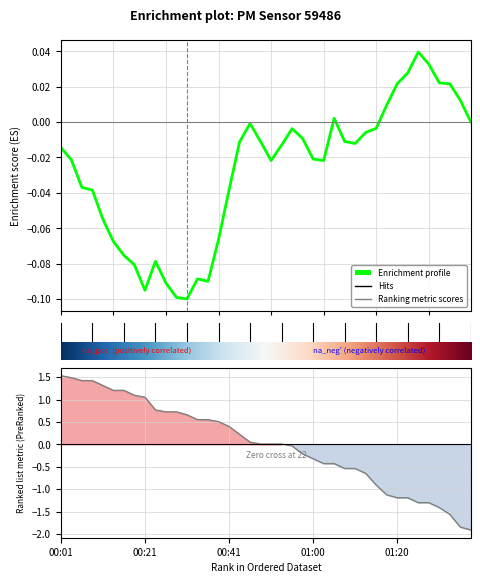

Reading left to right, extract all data points from this chart.

Enrichment profile: -0.0	-0.0	-0.0	-0.0	-0.1	-0.1	-0.1	-0.1	-0.1	-0.1	-0.1	-0.1	-0.1	-0.1	-0.1	-0.1	-0.0	-0.0	-0.0	-0.0	-0.0	-0.0	-0.0	-0.0	-0.0	-0.0	0.0	-0.0	-0.0	-0.0	-0.0	0.0	0.0	0.0	0.0	0.0	0.0	0.0	0.0	-0.0
Ranking metric scores: 1.5	1.5	1.4	1.4	1.3	1.2	1.2	1.1	1.1	0.8	0.7	0.7	0.7	0.6	0.6	0.5	0.4	0.2	0.0	0.0	0.0	0.0	-0.0	-0.2	-0.3	-0.4	-0.4	-0.5	-0.5	-0.6	-0.9	-1.1	-1.2	-1.2	-1.3	-1.3	-1.4	-1.6	-1.8	-1.9